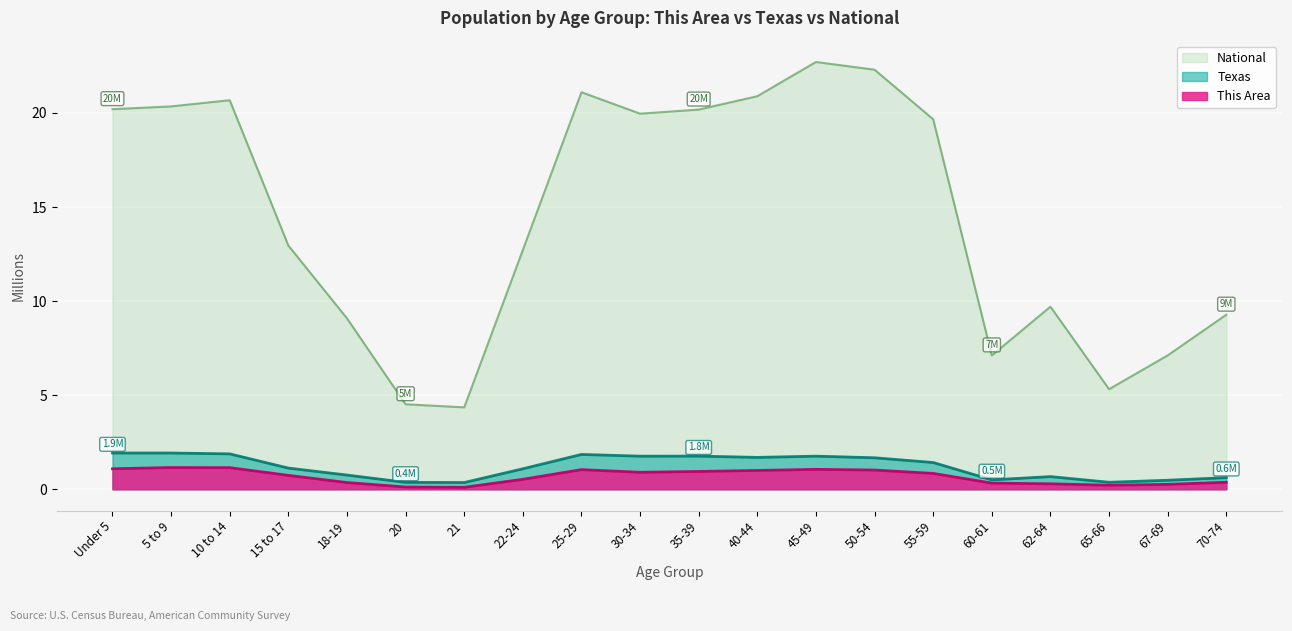

True or false: Texas and This Area cross at least once.

False